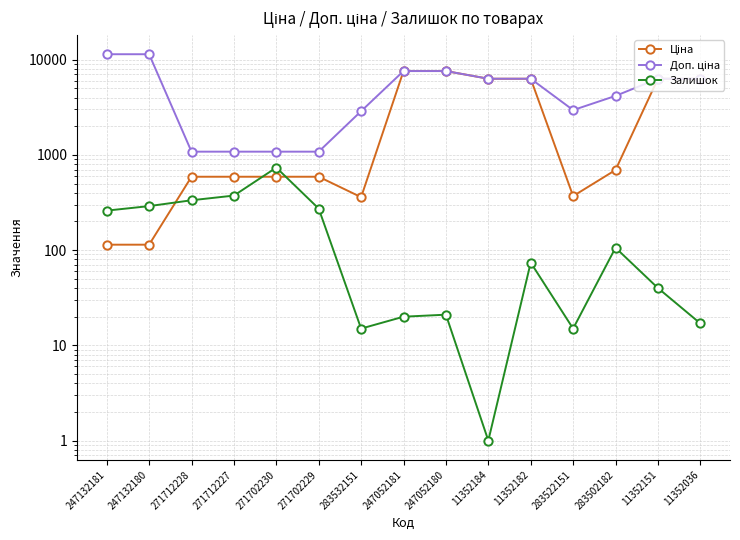

What is the minimum value for Залишок?

1.0